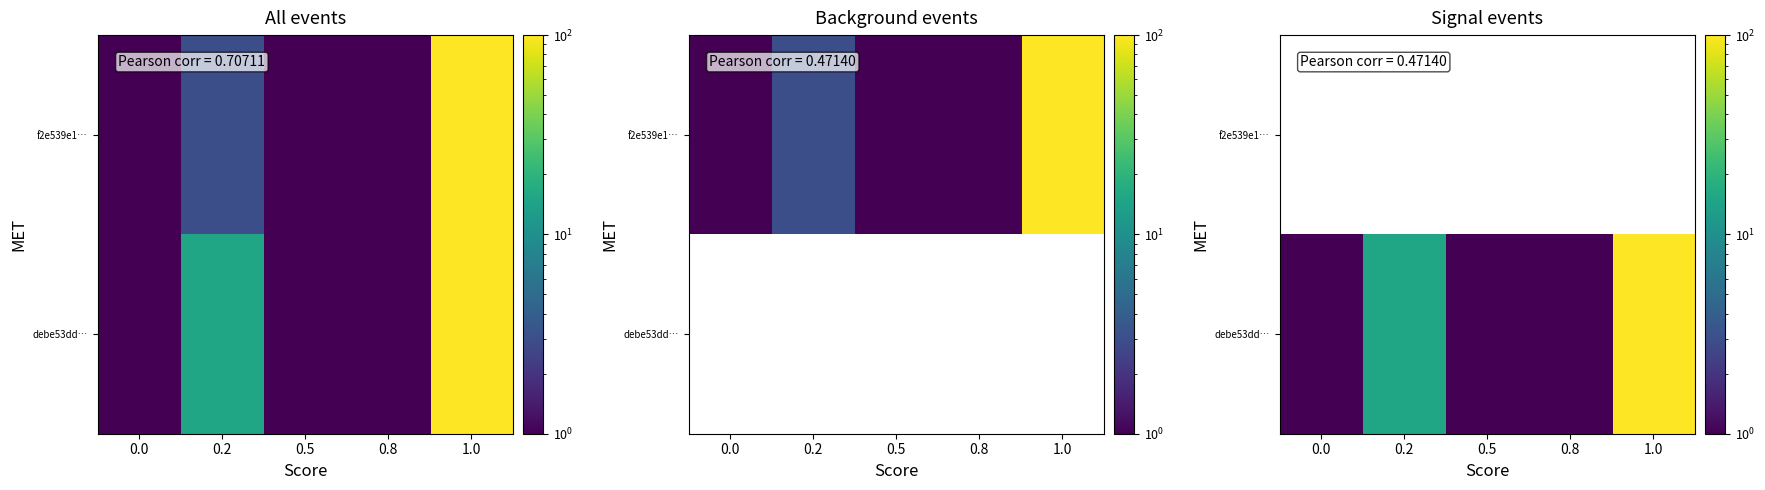

List the labels in order of f2e539e1… value, smallest first.

0.0, 0.2, 0.5, 0.8, 1.0